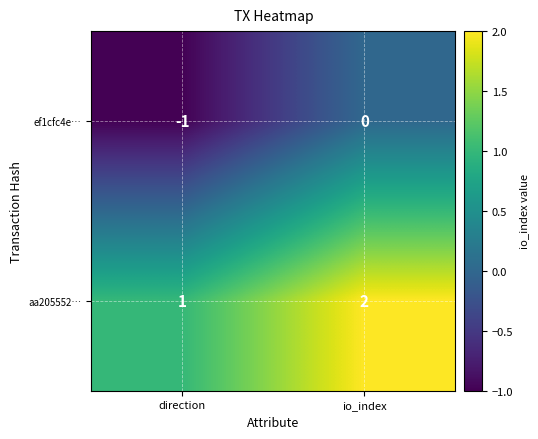

Is it true that ef1cfc4e… equals -2 at direction?

False